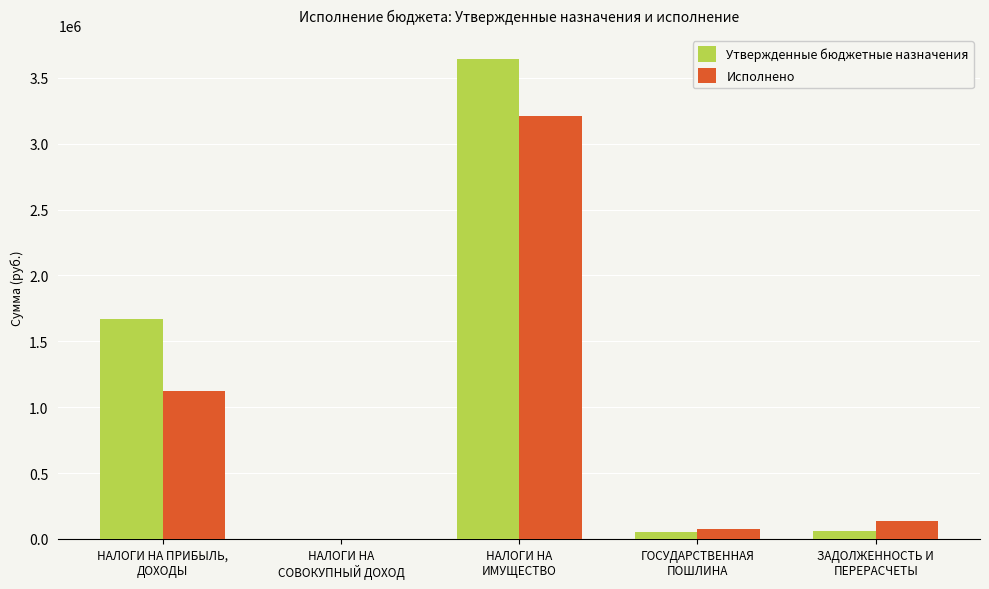

What is the sum of all Утвержденные бюджетные назначения values?

5425000.0